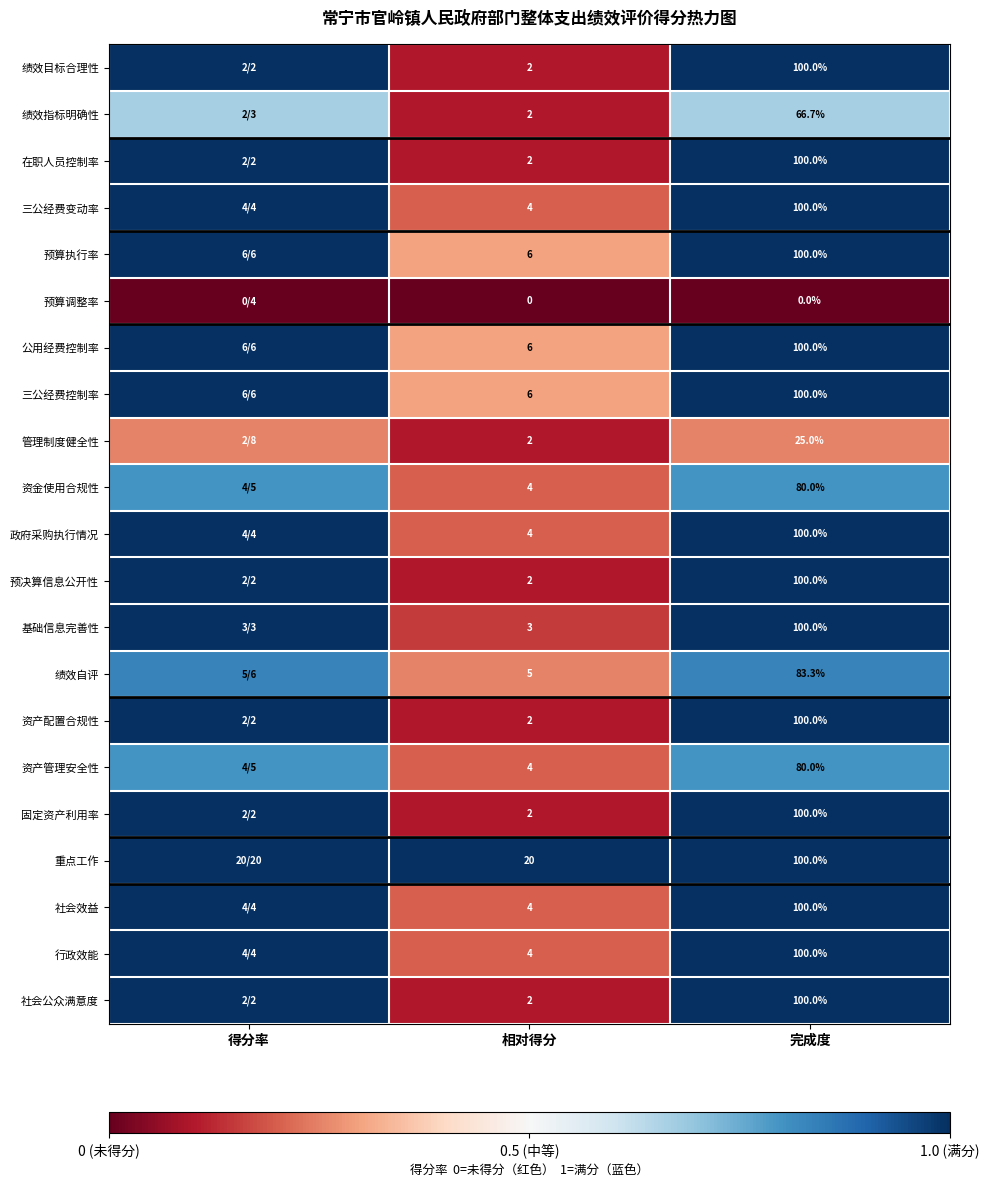

How many series are shown in this chart?

21